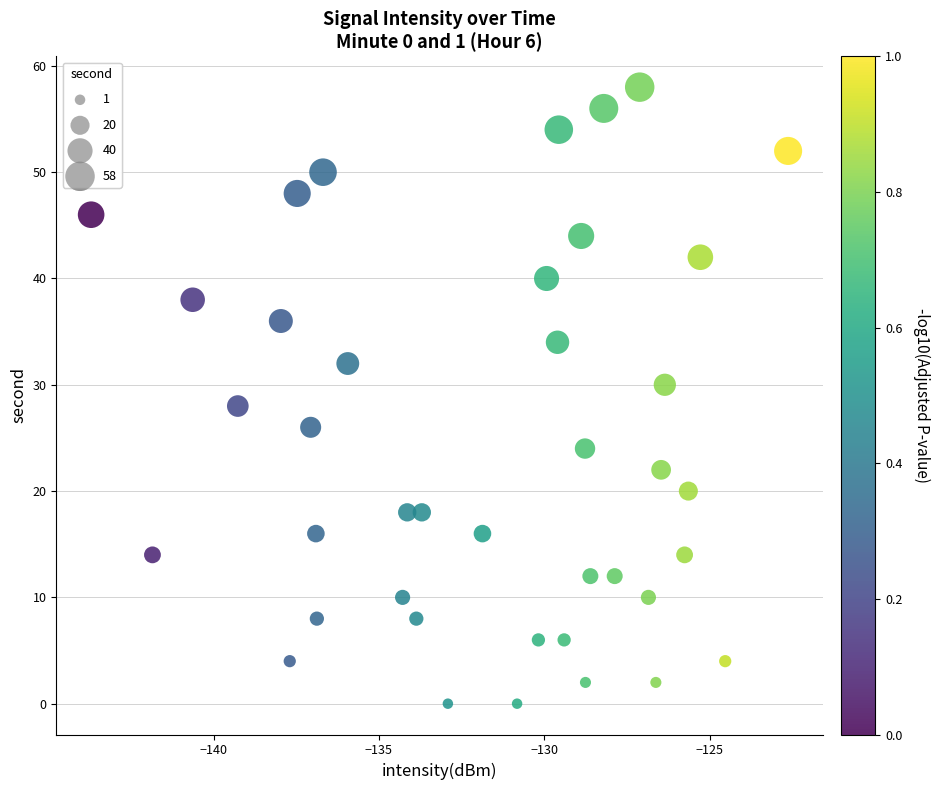

What is the range of Y values (max minus min)?

58